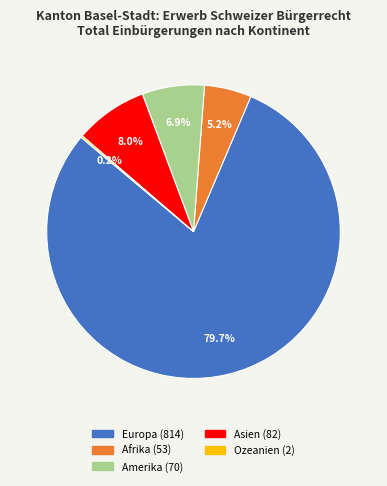

What percentage is NOT represented by Amerika?

93.1%